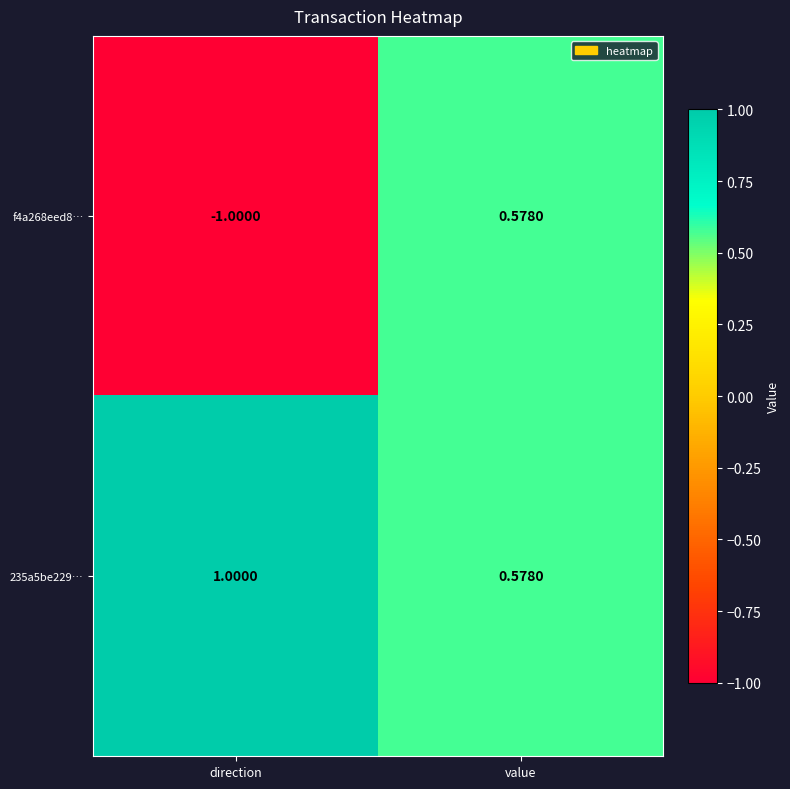

At which label is 235a5be229… closest to 0?

value